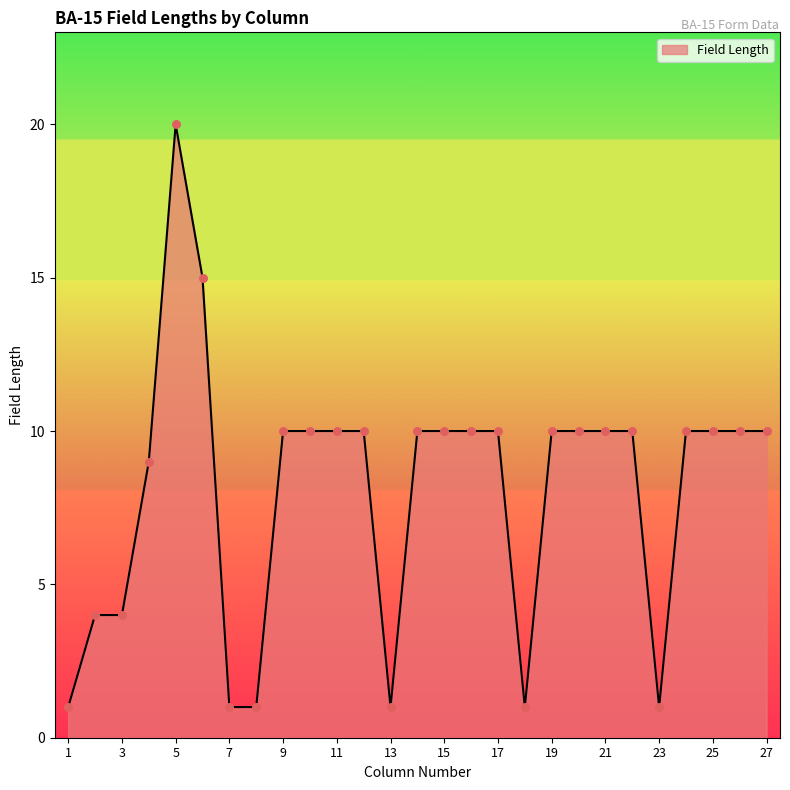

What is the maximum value shown in the chart?

20